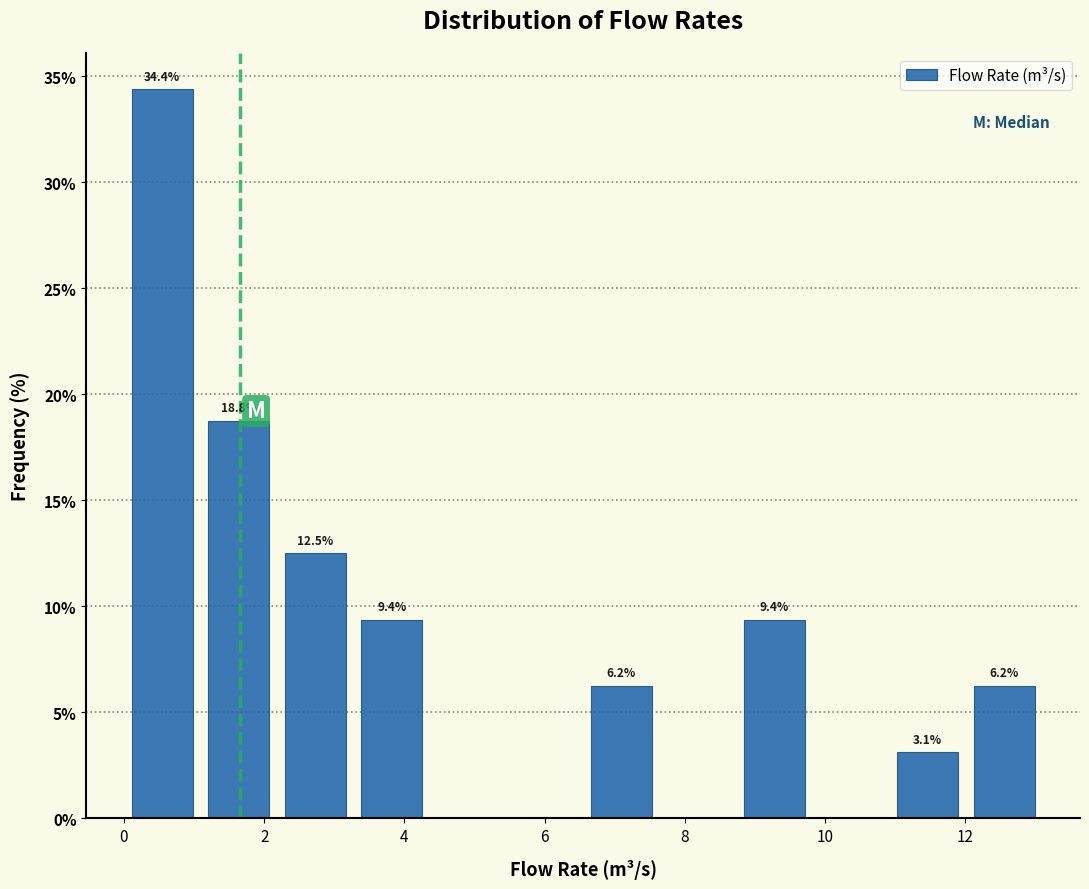

Which range on the x-axis has the tallest bar?

0.0 to 1.0